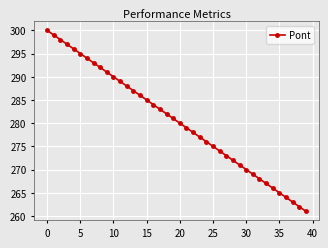

Is this an area chart (filled region under the line)?

No